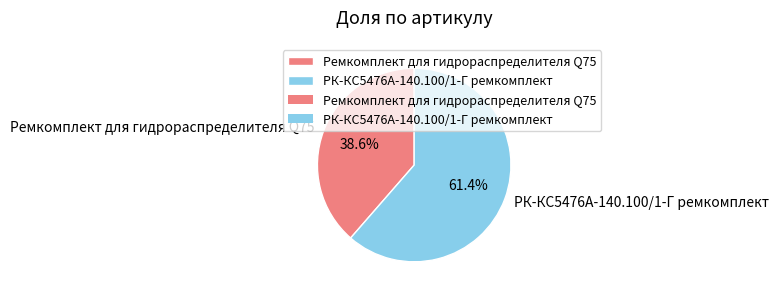

To the nearest percent, what is the combined percentage of РК-КС5476А-140.100/1-Г ремкомплект and Ремкомплект для гидрораспределителя Q75?

100%